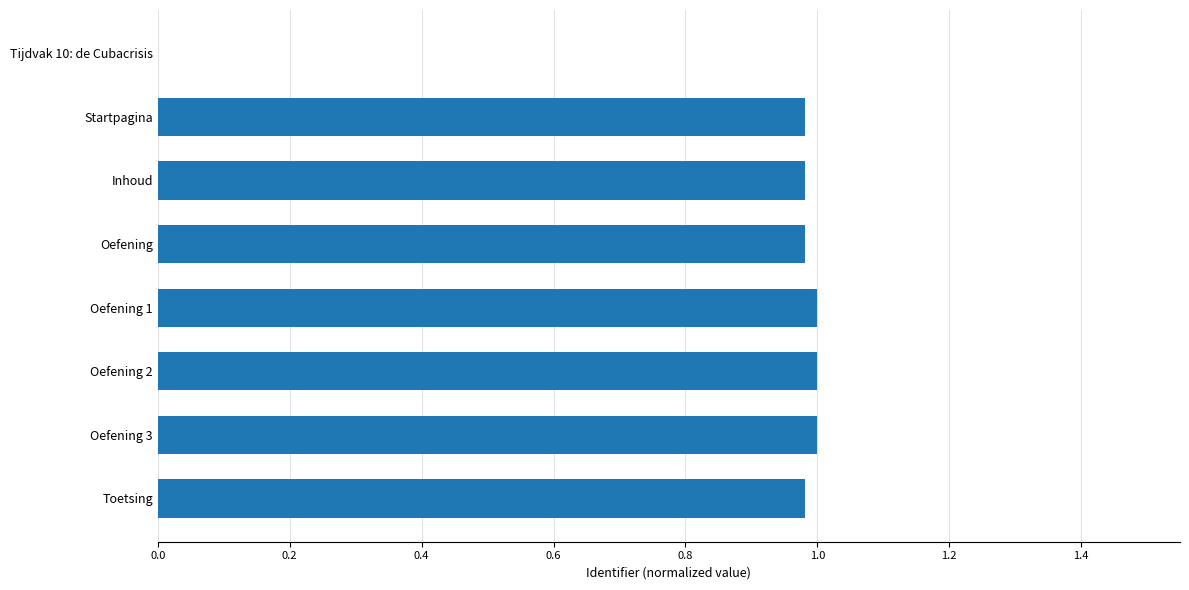

Between Startpagina and Tijdvak 10: de Cubacrisis, which is larger?

Startpagina